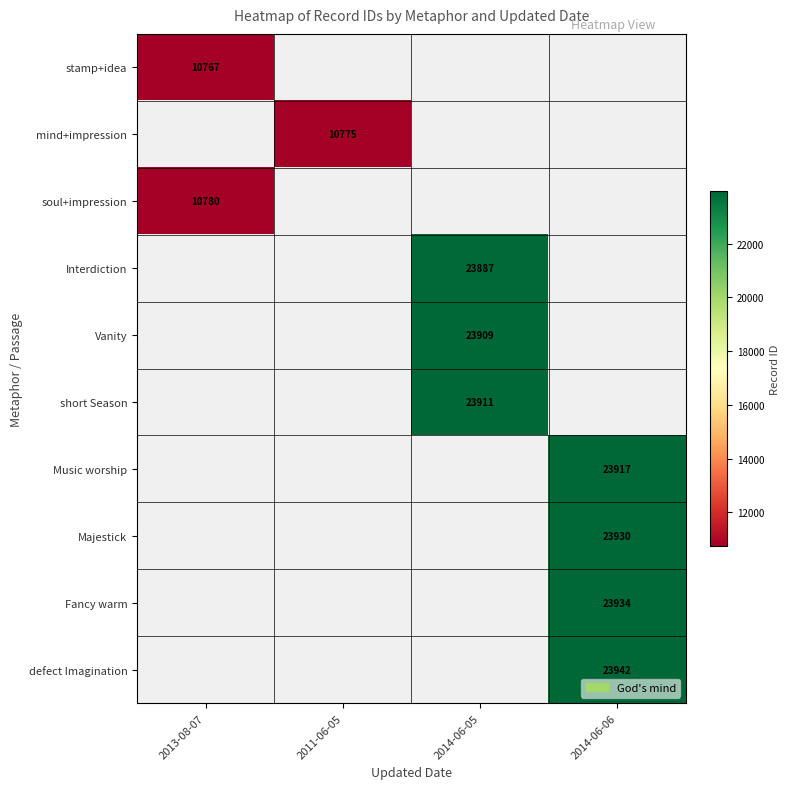

Is the value of defect Imagination at 2014-06-06 greater than the value of soul+impression at 2013-08-07?

Yes